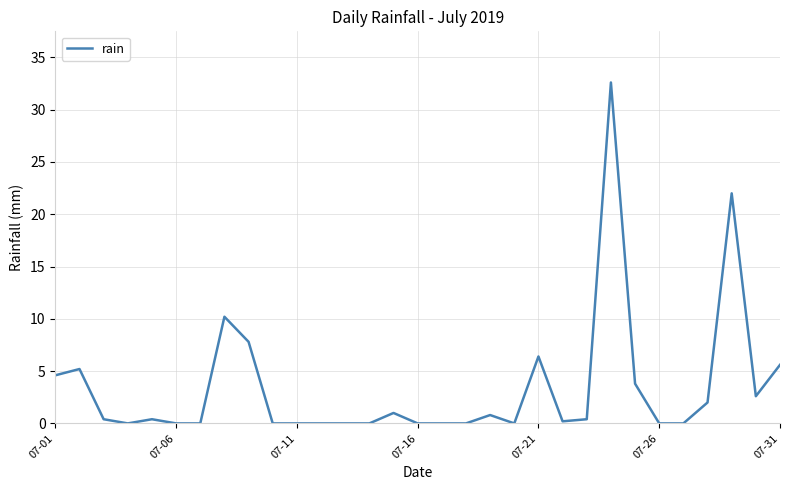

What is the maximum value shown in the chart?

32.6